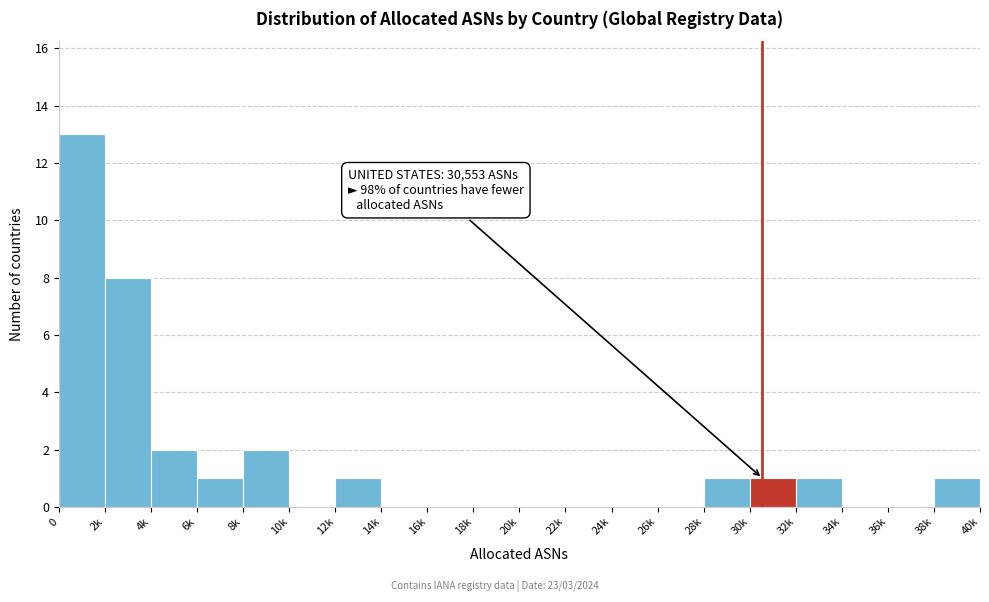

Reading left to right, extract all data points from this chart.

0=13	2k=8	4k=2	6k=1	8k=2	10k=0	12k=1	14k=0	16k=0	18k=0	20k=0	22k=0	24k=0	26k=0	28k=1	30k=1	32k=1	34k=0	36k=0	38k=1